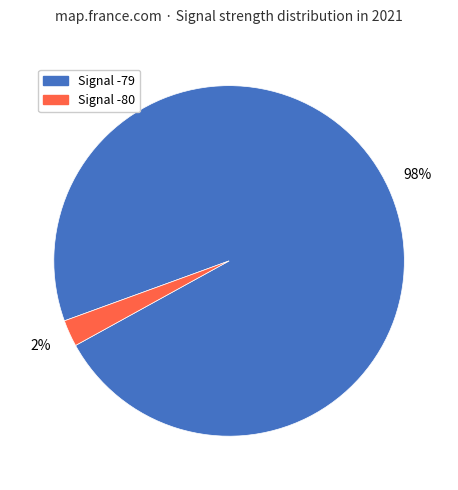

Is there any slice that represents more than half of the pie?

Yes